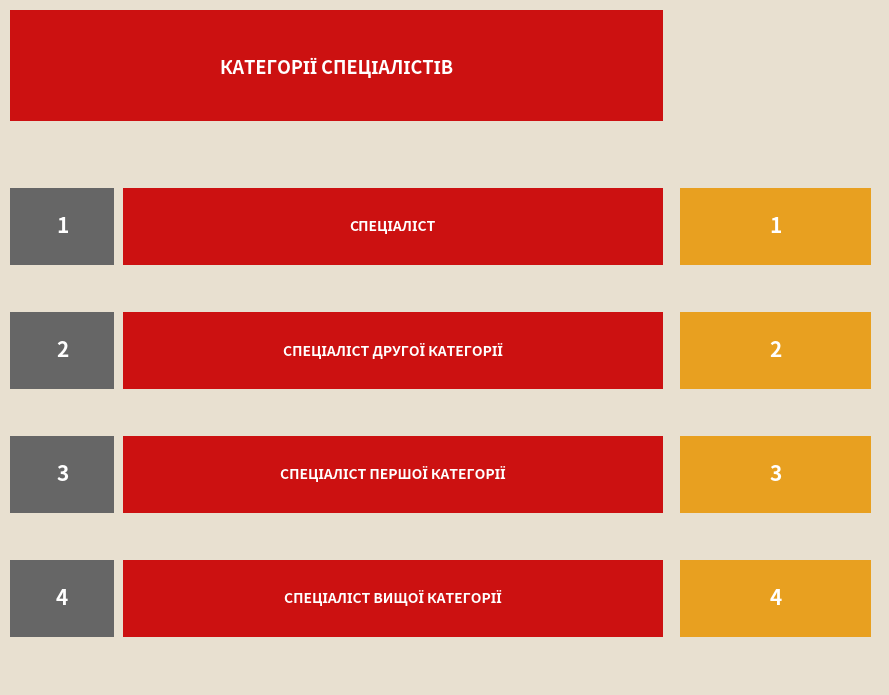

True or false: the data shows 3 at Спеціаліст першої категорії.

True